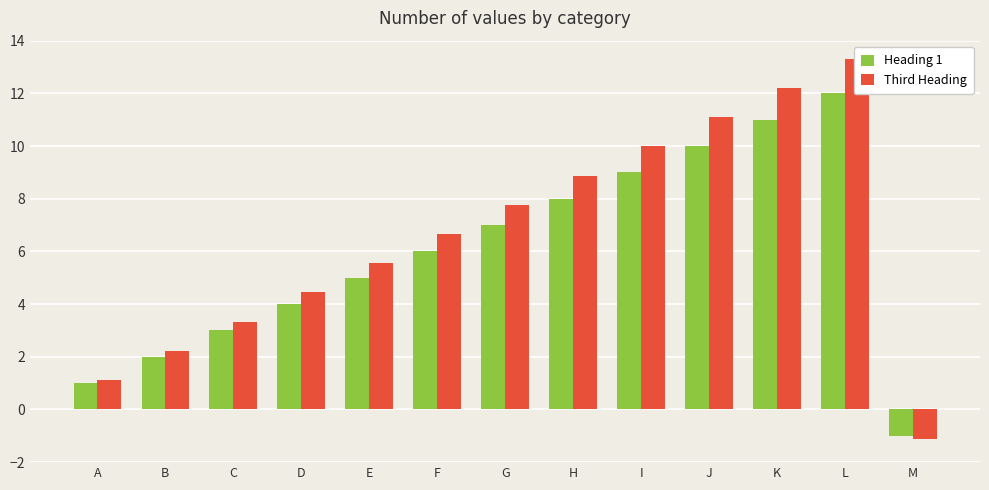

Reading right to left, extract all data points from this chart.

Heading 1: -1.0	12.0	11.0	10.0	9.0	8.0	7.0	6.0	5.0	4.0	3.0	2.0	1.0
Third Heading: -1.1	13.3	12.2	11.1	10.0	8.9	7.8	6.7	5.5	4.4	3.3	2.2	1.1